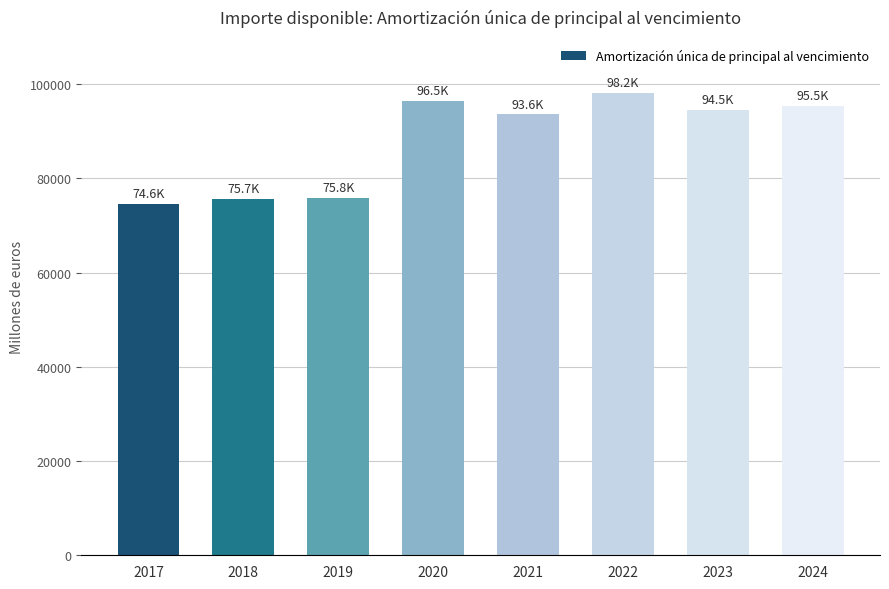

What is the change in value from 2020 to 2021?

-2872.6